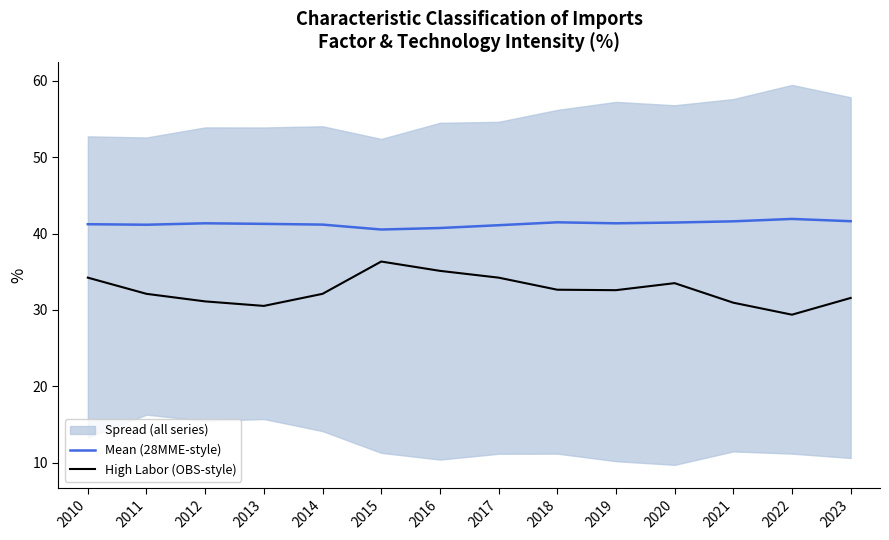

What is the maximum value for Mean (28MME-style)?

41.9